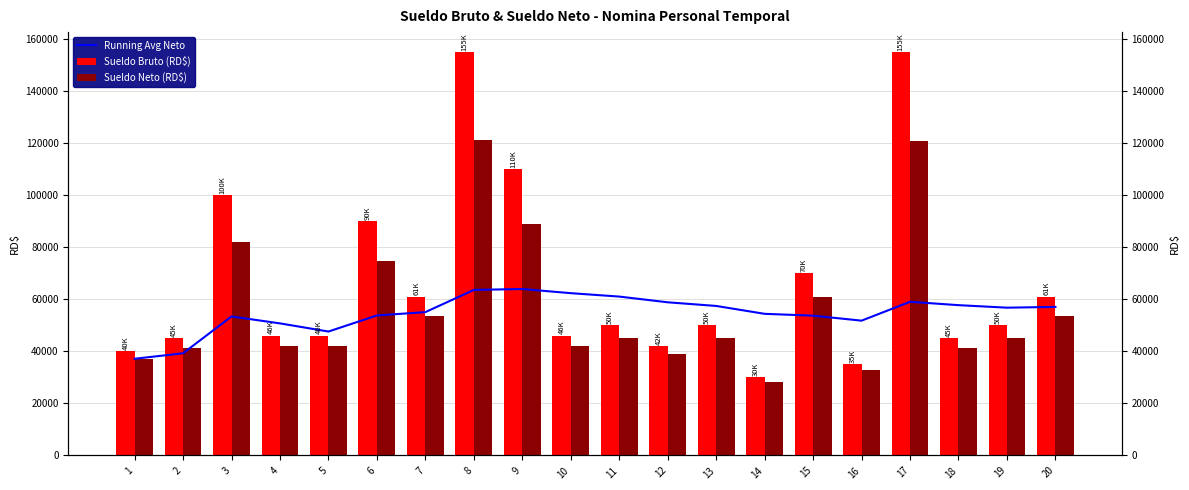

At 16, list the series in order from smallest to largest.

Sueldo Neto (RD$), Sueldo Bruto (RD$), Running Avg Neto